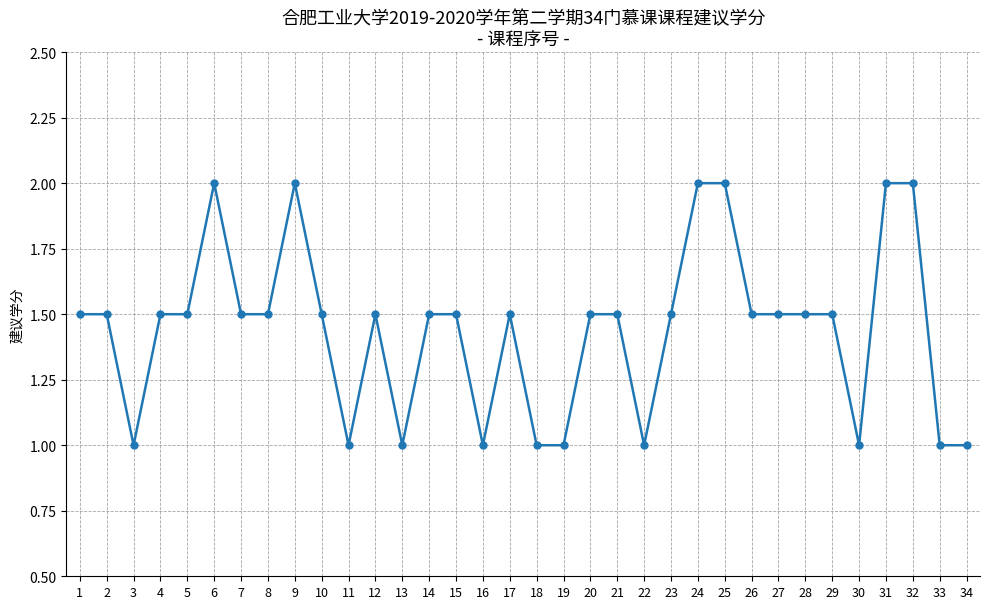

Reading right to left, what are all the values shown in this chart?

34=1.0	33=1.0	32=2.0	31=2.0	30=1.0	29=1.5	28=1.5	27=1.5	26=1.5	25=2.0	24=2.0	23=1.5	22=1.0	21=1.5	20=1.5	19=1.0	18=1.0	17=1.5	16=1.0	15=1.5	14=1.5	13=1.0	12=1.5	11=1.0	10=1.5	9=2.0	8=1.5	7=1.5	6=2.0	5=1.5	4=1.5	3=1.0	2=1.5	1=1.5